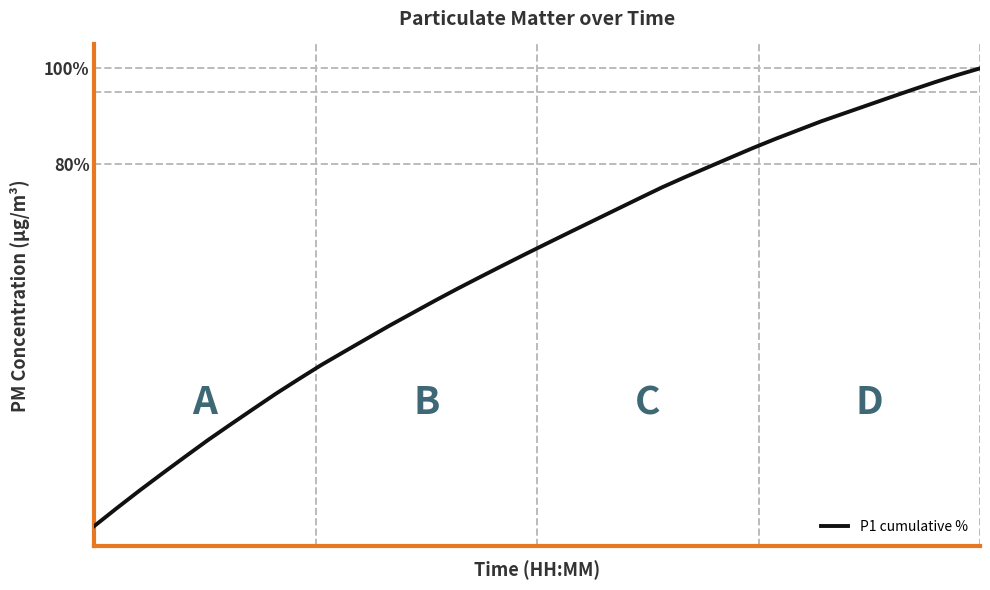

What is the greatest value displayed?

100.0